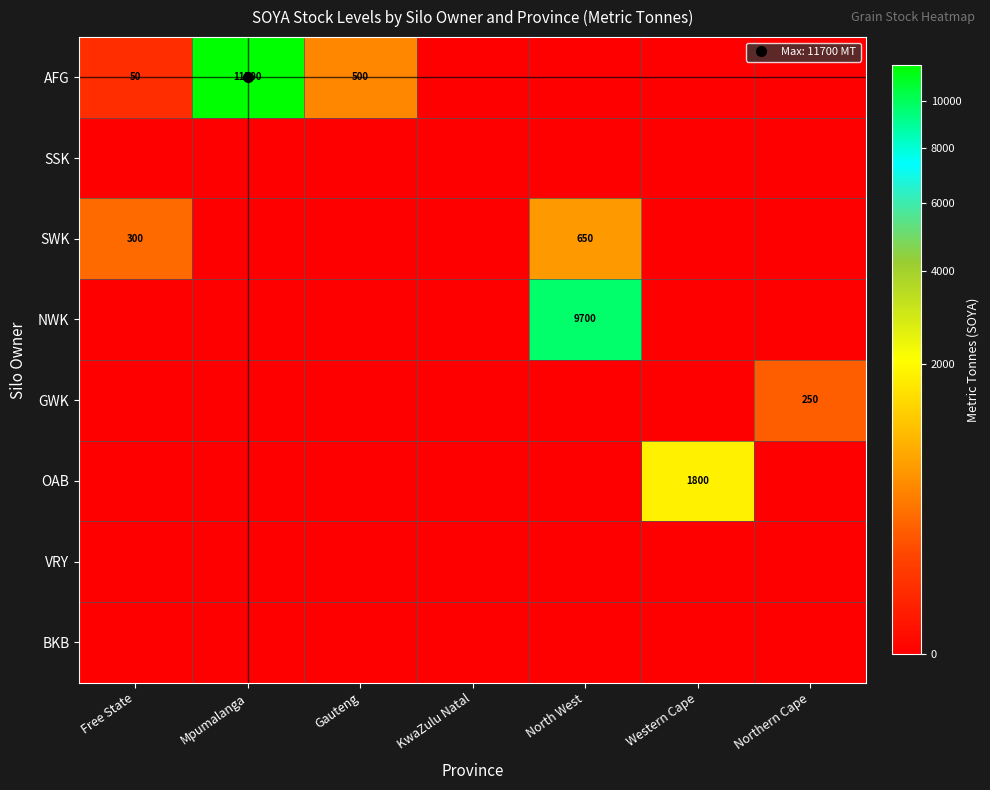

At which category is the sum across all series the highest?

Mpumalanga